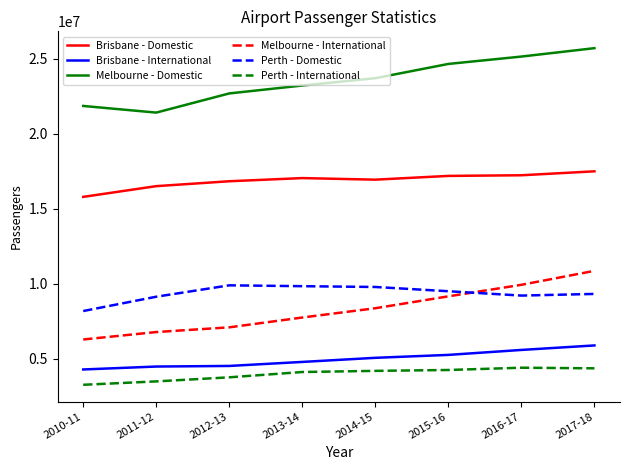

Between 2010-11 and 2014-15, which series saw the biggest shift?

Melbourne - International